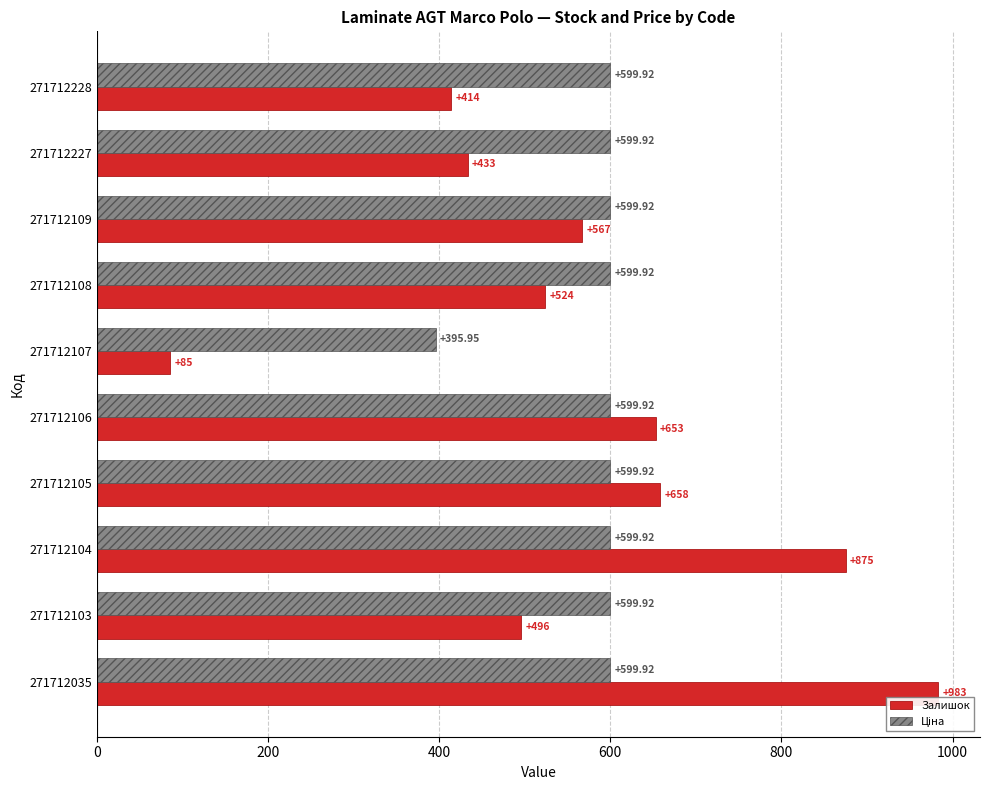

At how many categories does at least one series exceed 484?

9